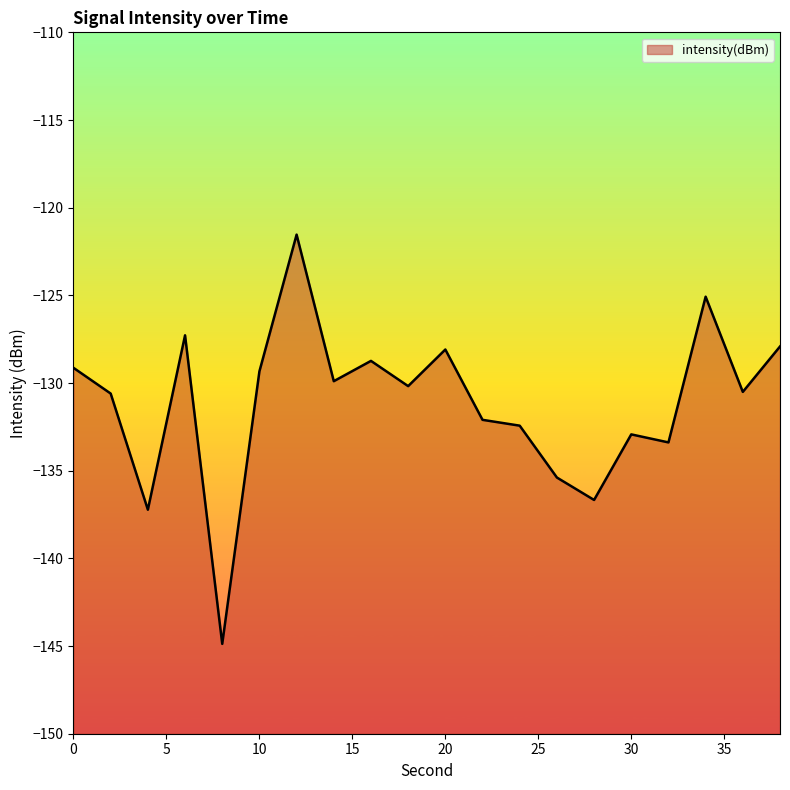

What is the difference between the second highest and minimum values?

19.8